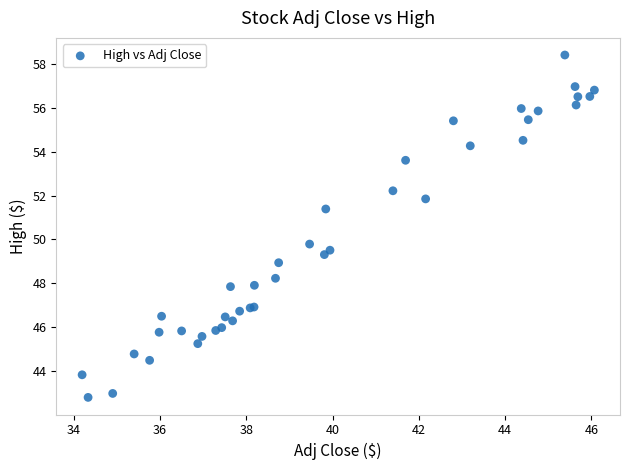

What Y value in the scatter plot is closest to 50?

49.8